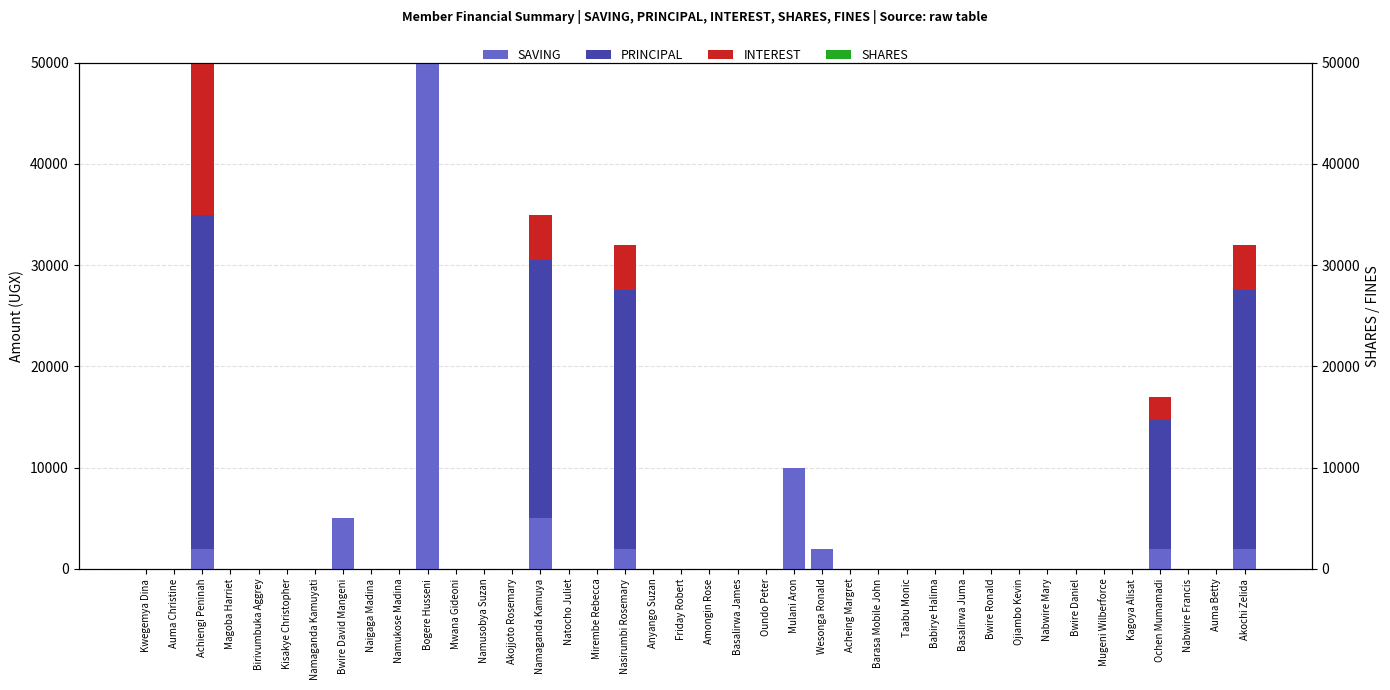

How many distinct data groups are displayed?

4